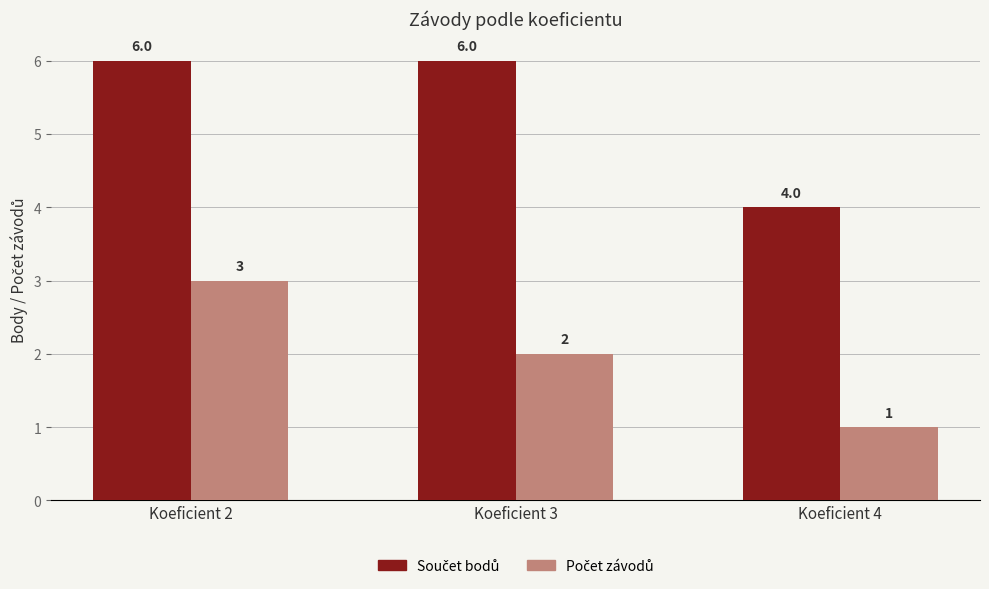

What is the difference between the highest and lowest values at Koeficient 4?

3